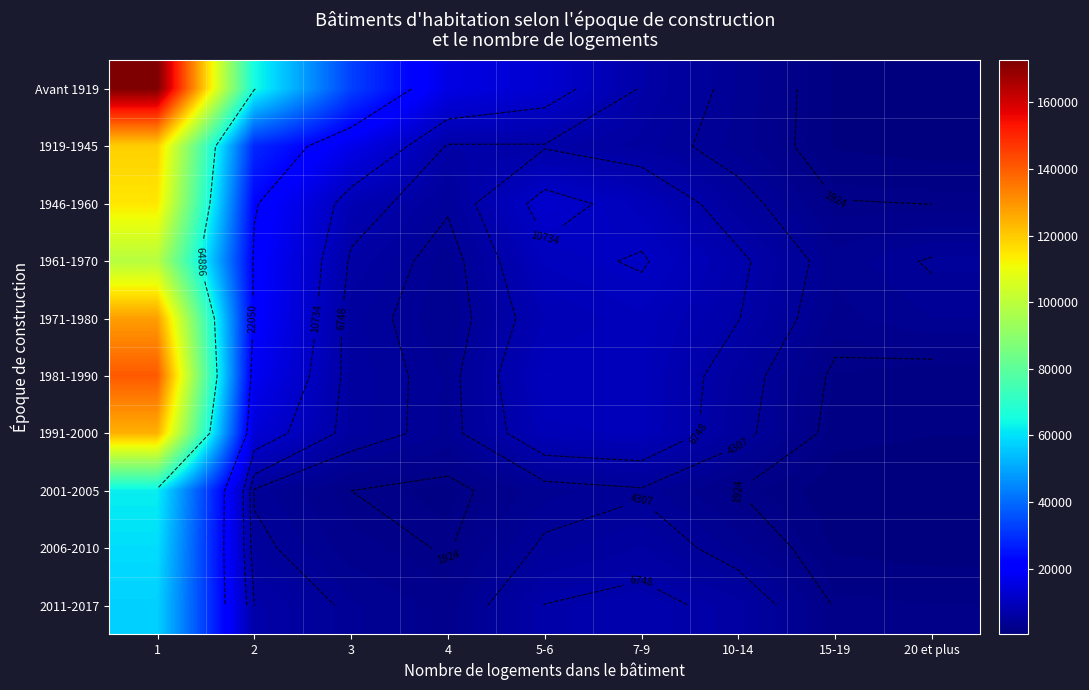

At which label does 1981-1990 reach its peak?

1